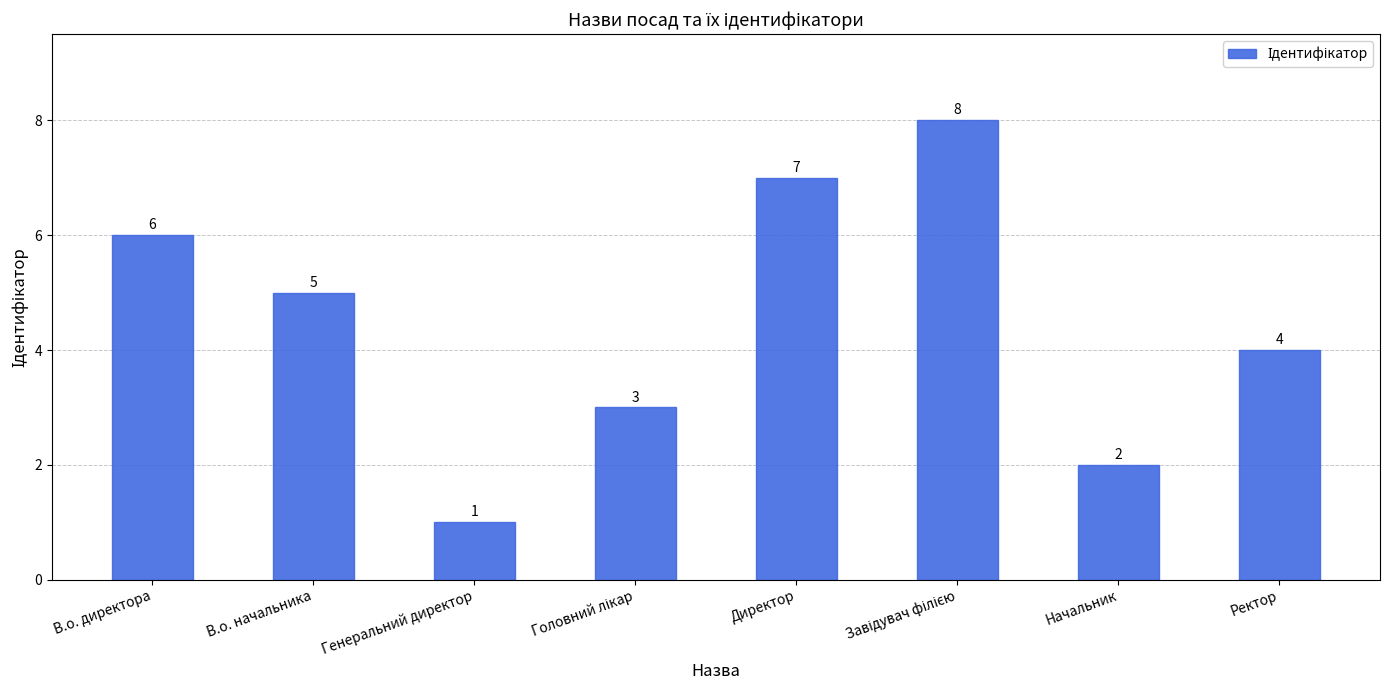

What is the value of the 2nd bar from the left?

5